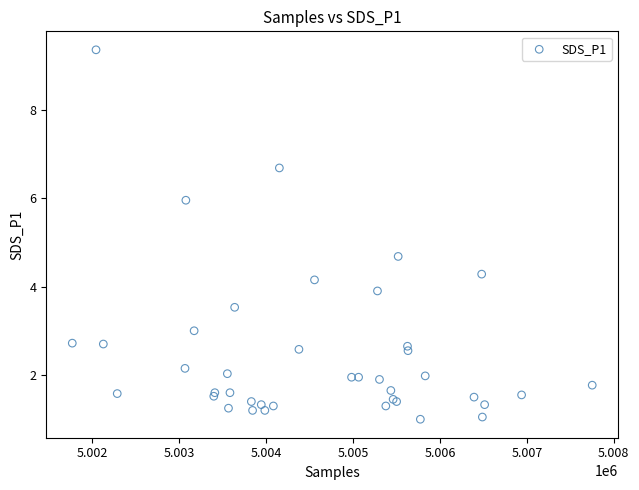

What Y value in the scatter plot is closest to 5?

4.7